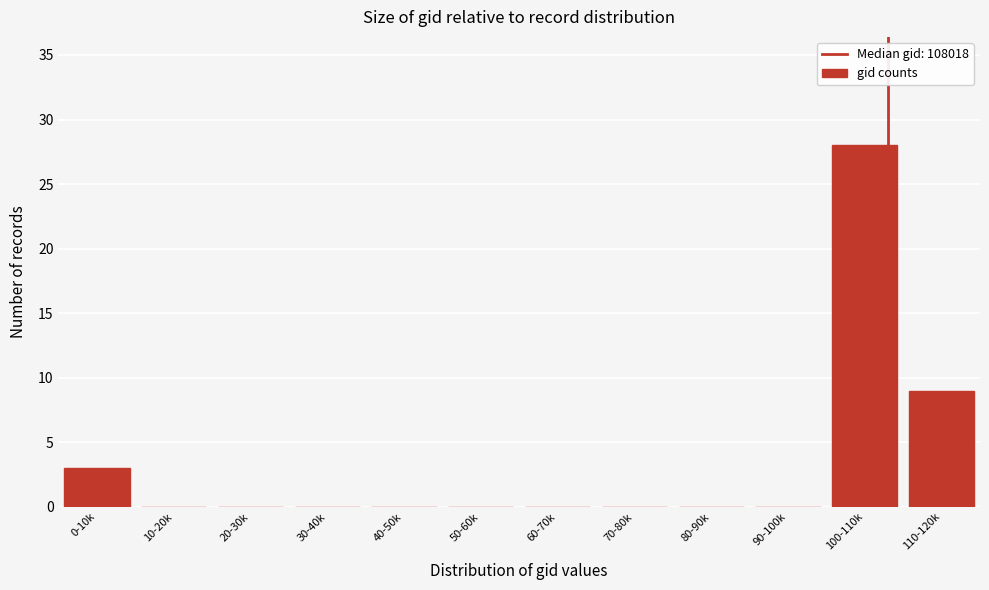

Reading left to right, transcribe all the data shown in this chart.

0-10k=3	10-20k=0	20-30k=0	30-40k=0	40-50k=0	50-60k=0	60-70k=0	70-80k=0	80-90k=0	90-100k=0	100-110k=28	110-120k=9